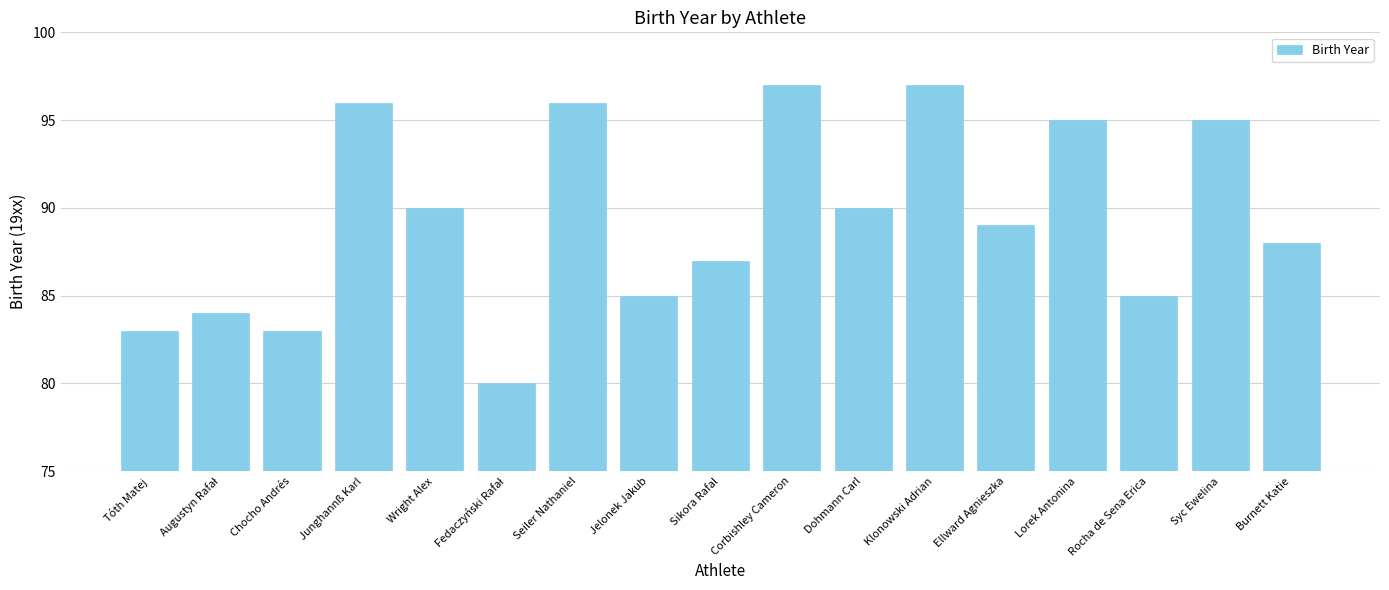

Is it true that the value at Ellward Agnieszka is 23?

False